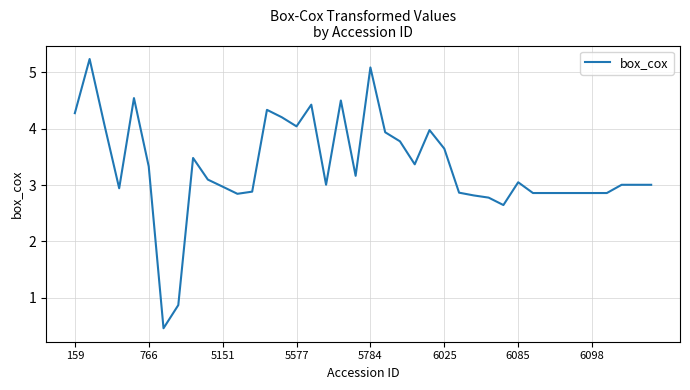

What is the greatest value displayed?

5.2